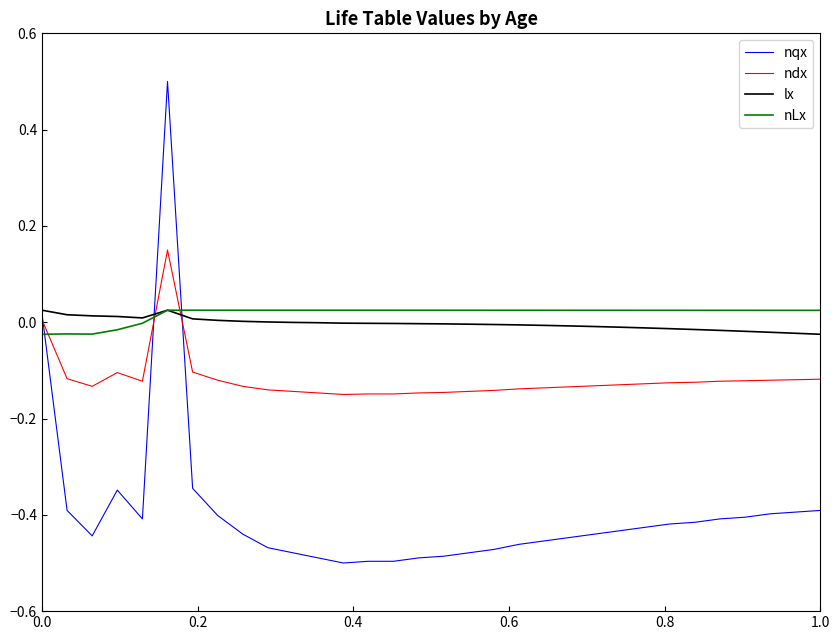

What is the highest value of the nqx series?

0.5